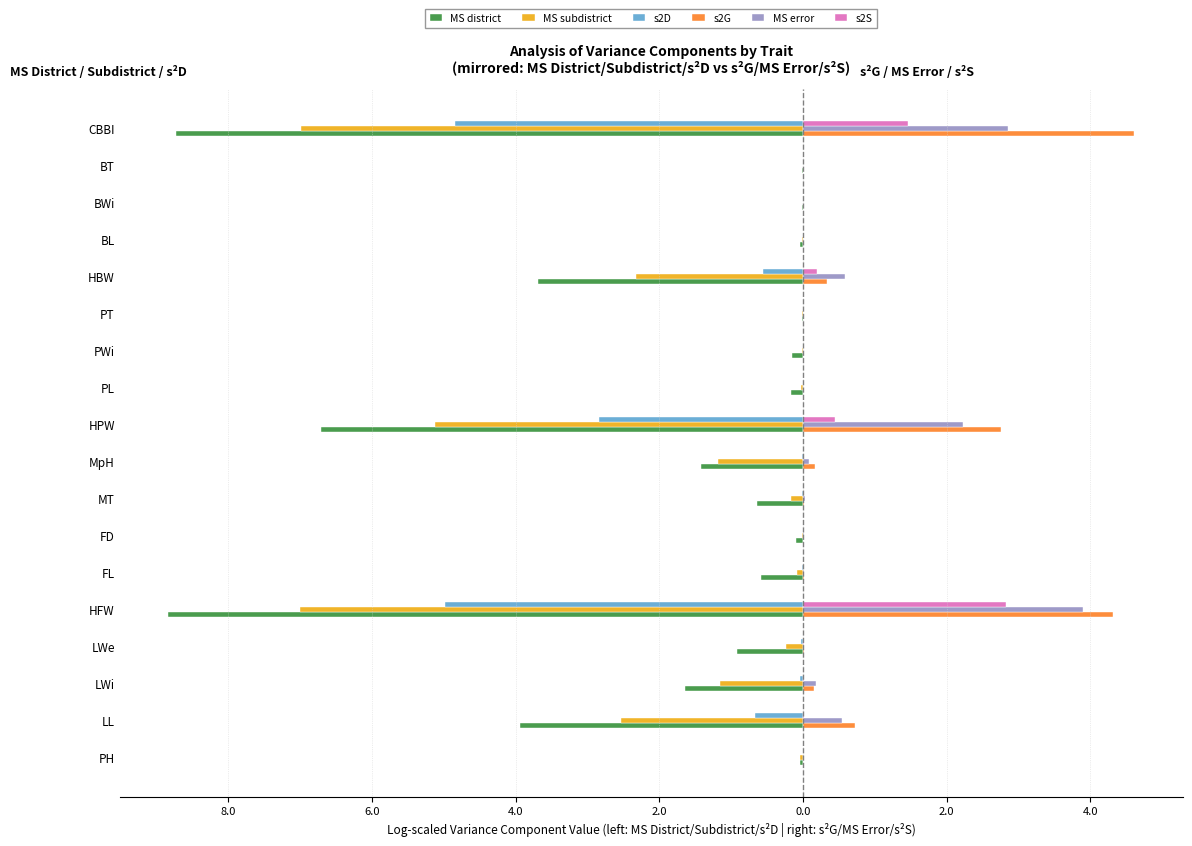

Reading right to left, list all the values displayed in this chart.

MS district: -8.7	-0.0	-0.0	-0.0	-3.7	-0.0	-0.1	-0.2	-6.7	-1.4	-0.6	-0.1	-0.6	-8.8	-0.9	-1.6	-3.9	-0.0
MS subdistrict: -7.0	-0.0	-0.0	-0.0	-2.3	-0.0	-0.0	-0.0	-5.1	-1.2	-0.2	-0.0	-0.1	-7.0	-0.2	-1.2	-2.5	-0.0
s2D: -4.8	-0.0	-0.0	-0.0	-0.6	-0.0	-0.0	-0.0	-2.8	-0.0	-0.0	-0.0	-0.0	-5.0	-0.0	-0.0	-0.7	-0.0
s2G: 4.6	0.0	0.0	0.0	0.3	0.0	0.0	0.0	2.8	0.2	0.0	0.0	0.0	4.3	0.0	0.2	0.7	0.0
MS error: 2.9	0.0	0.0	0.0	0.6	0.0	0.0	0.0	2.2	0.1	0.0	0.0	0.0	3.9	0.0	0.2	0.5	0.0
s2S: 1.5	0.0	0.0	0.0	0.2	0.0	0.0	0.0	0.5	0.0	0.0	0.0	0.0	2.8	0.0	0.0	0.0	0.0